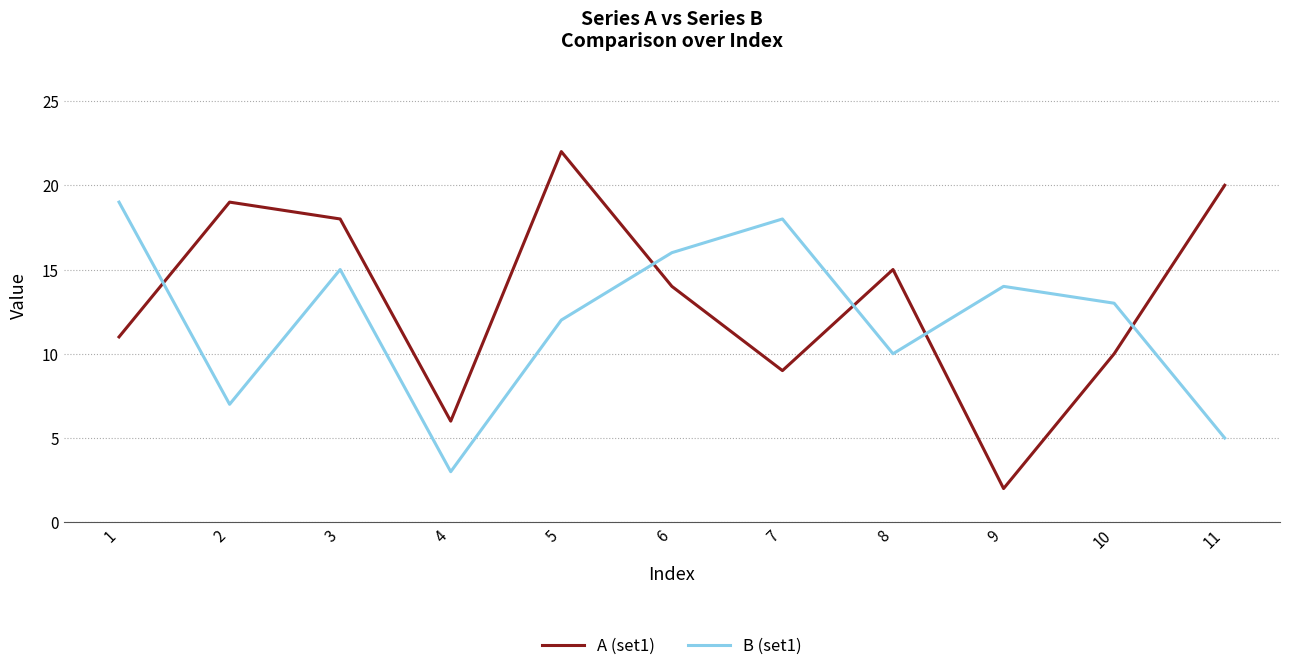

How many values in the B (set1) series are below 13?

5